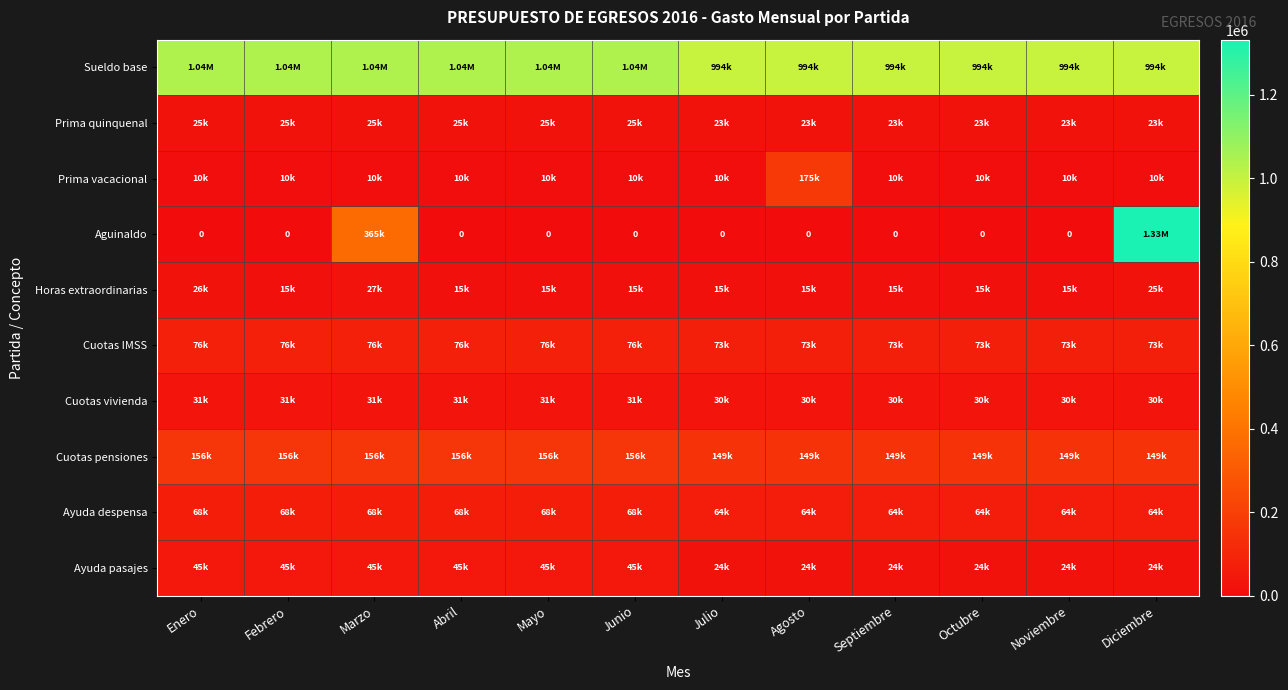

Count the number of categories in the chart.

12